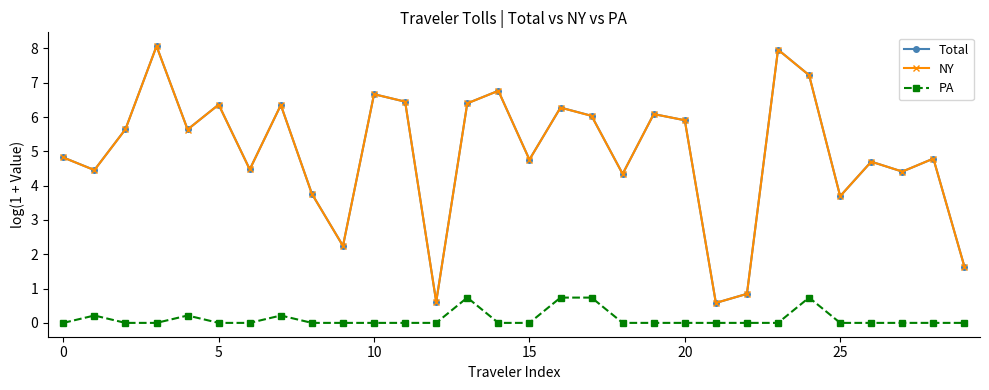

True or false: Total has more than 0 points higher than both neighbors.

True